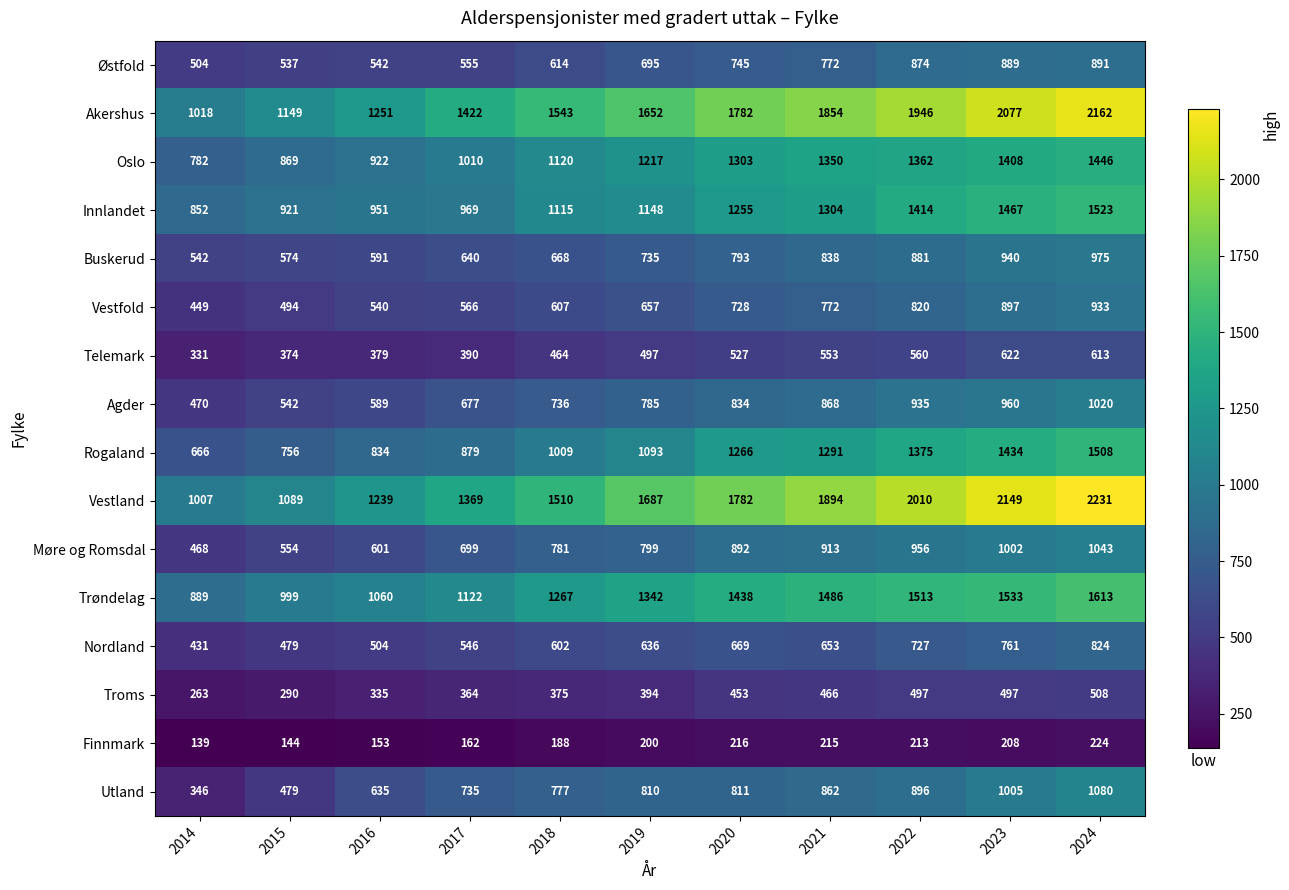

What is the total value across all series at 2017?

12105